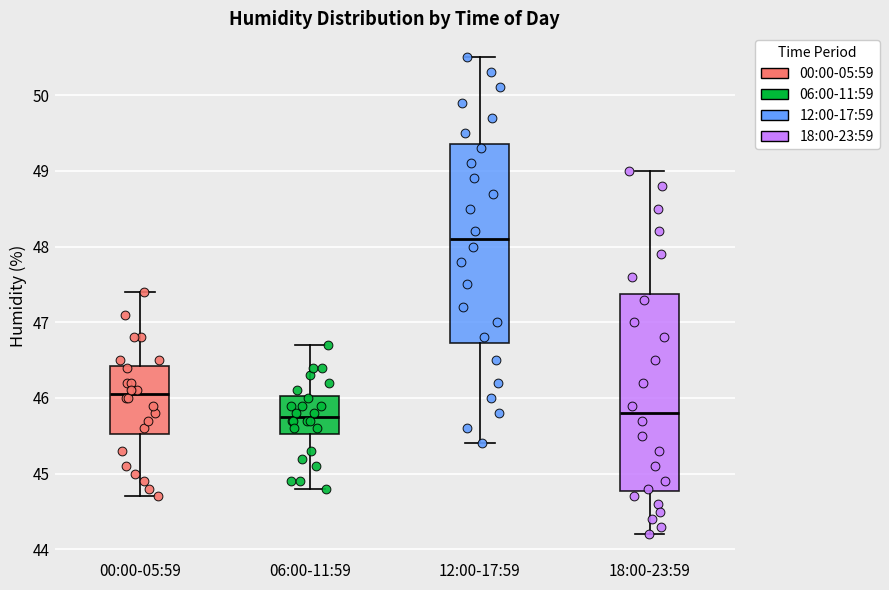

Reading left to right, transcribe this box plot: for each box, give where its median line is, the range the box spans, and where its two whiskers end, as read against the y-axis. The values are not printed on the chart, so give them approximately, as read against the axis.

00:00-05:59: median 46.1, box 45.5 to 46.4, whiskers 44.7 to 47.4
06:00-11:59: median 45.8, box 45.5 to 46.0, whiskers 44.8 to 46.7
12:00-17:59: median 48.1, box 46.7 to 49.4, whiskers 45.4 to 50.5
18:00-23:59: median 45.8, box 44.8 to 47.4, whiskers 44.2 to 49.0